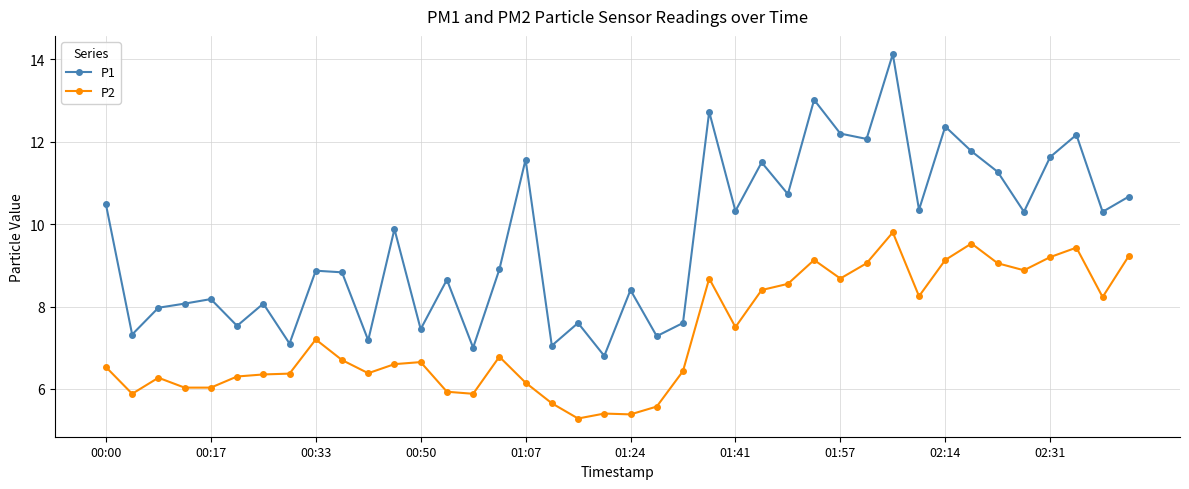

Rank the series by their maximum value, from highest to lowest.

P1, P2